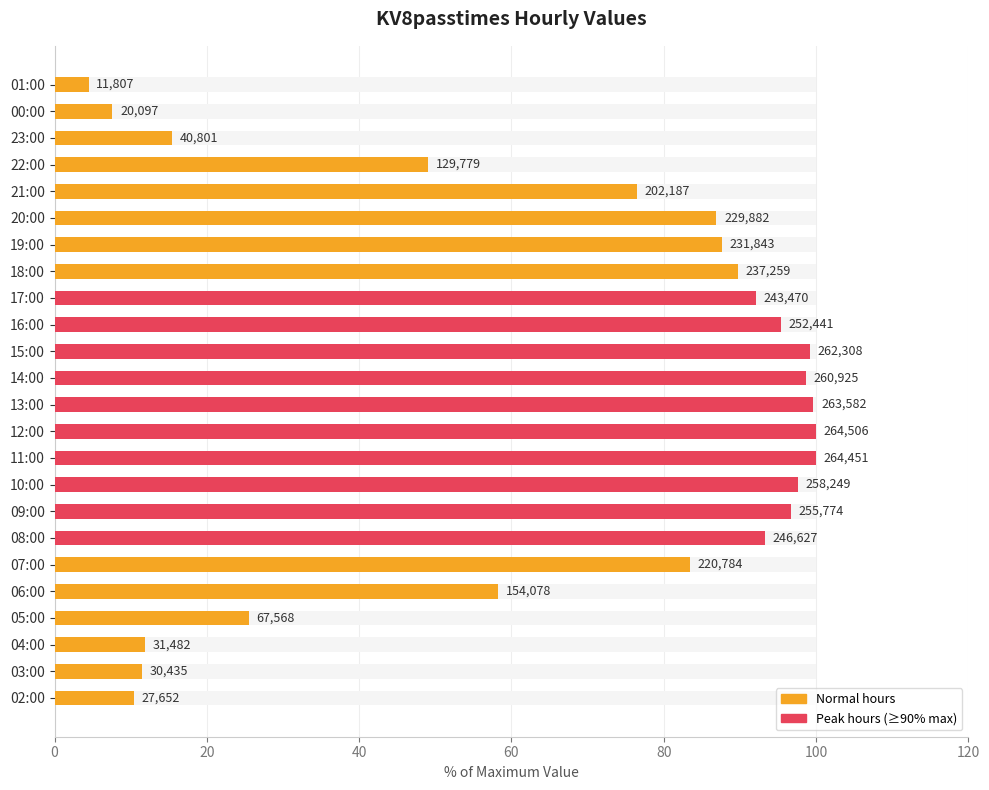

What is the average value?

66.3